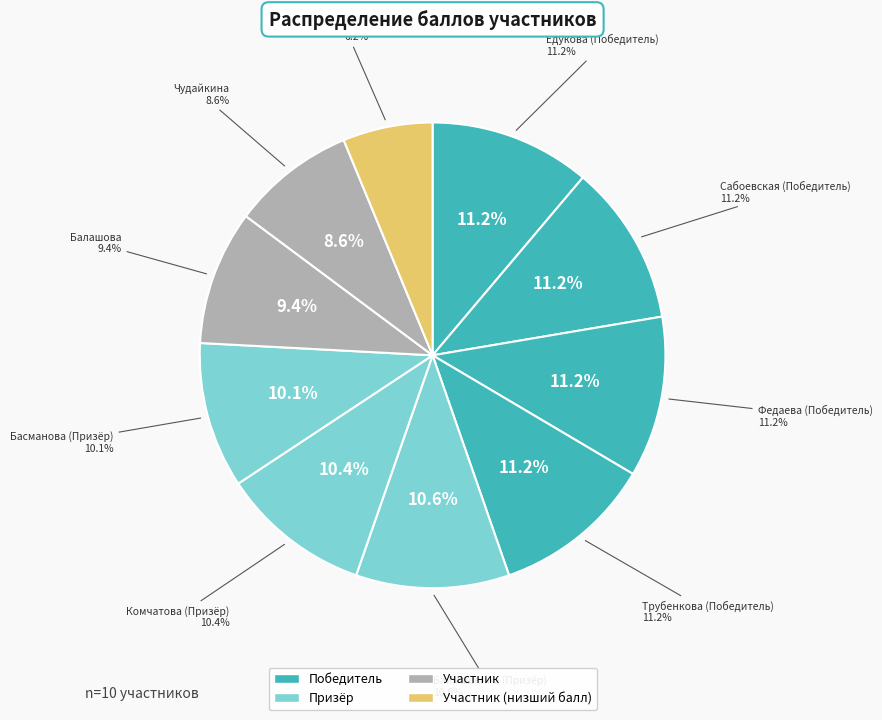

Which category has the smallest portion of the pie?

Потапов